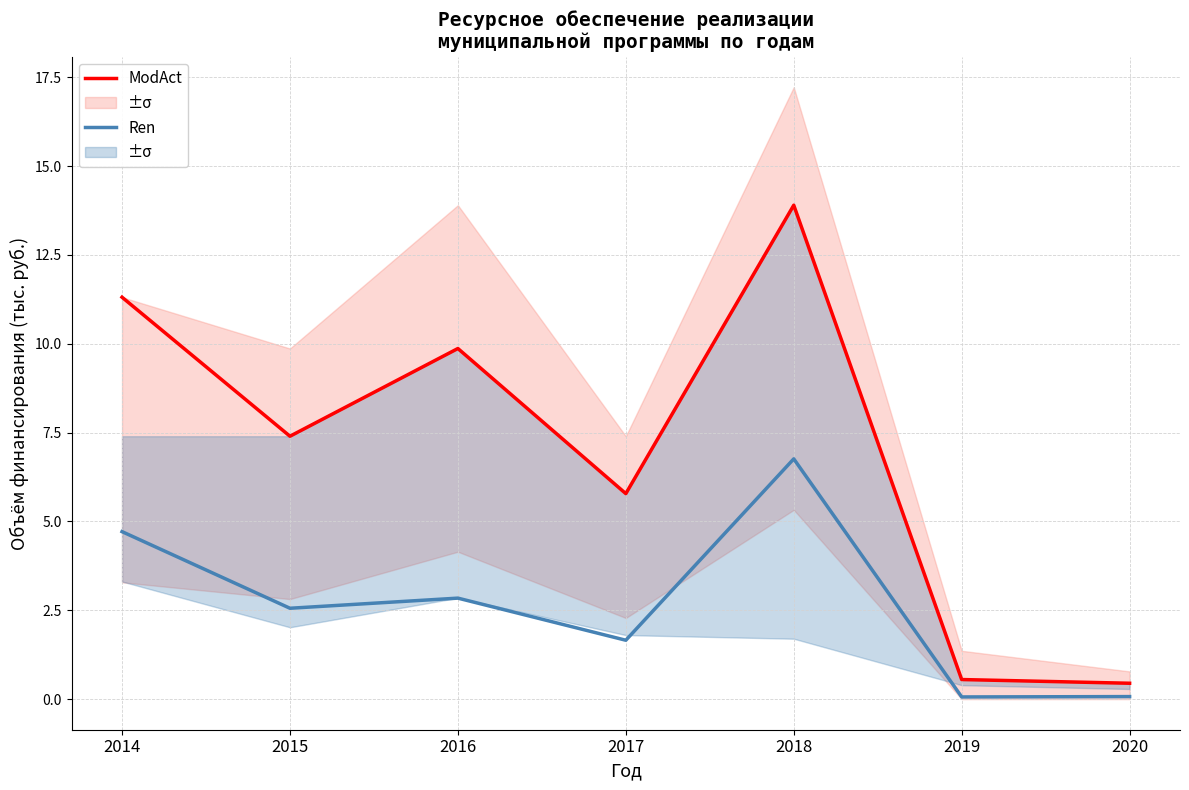

What is the difference between the second highest and second lowest values in the ModAct series?

10.8